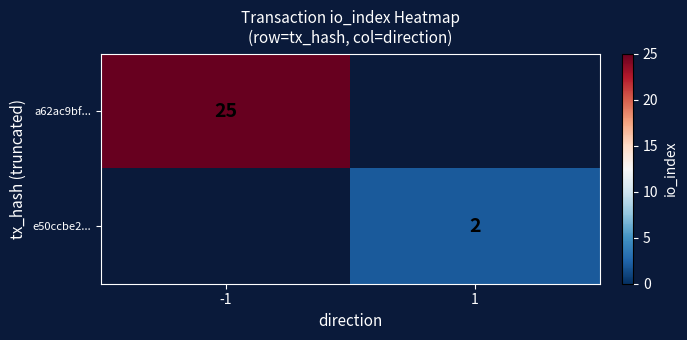

At how many categories does at least one series exceed 5?

1